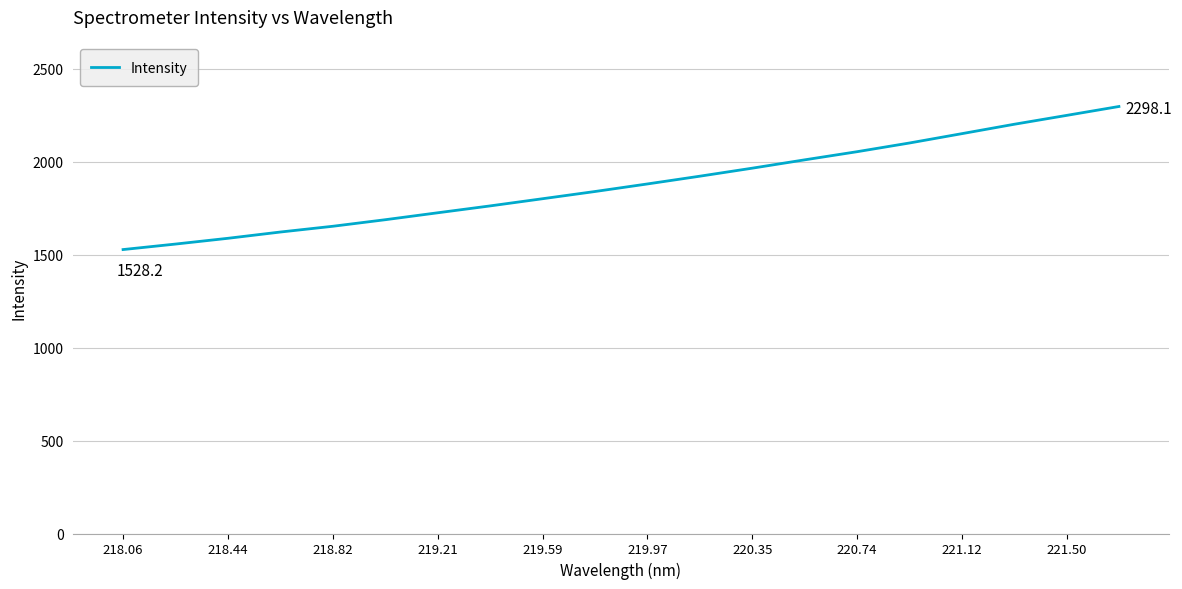

What is the smallest value displayed?

1528.2